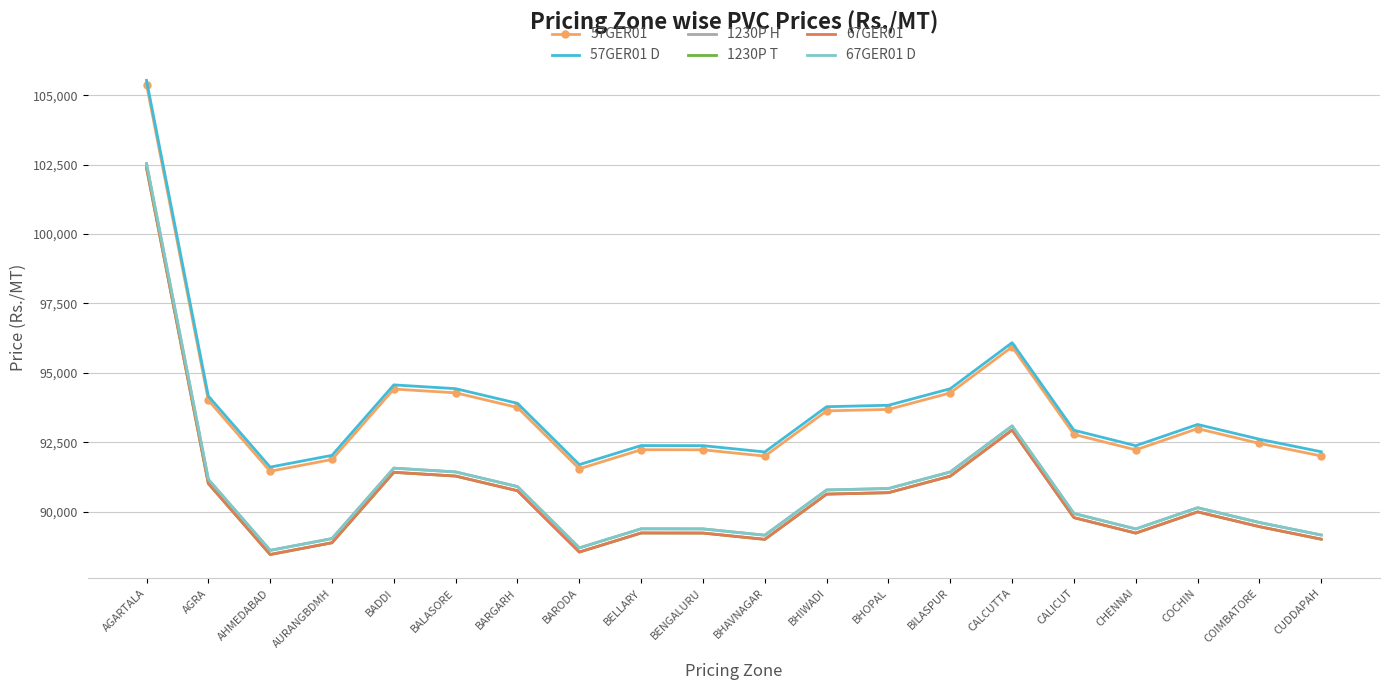

Which label corresponds to the largest value in the chart?

AGARTALA